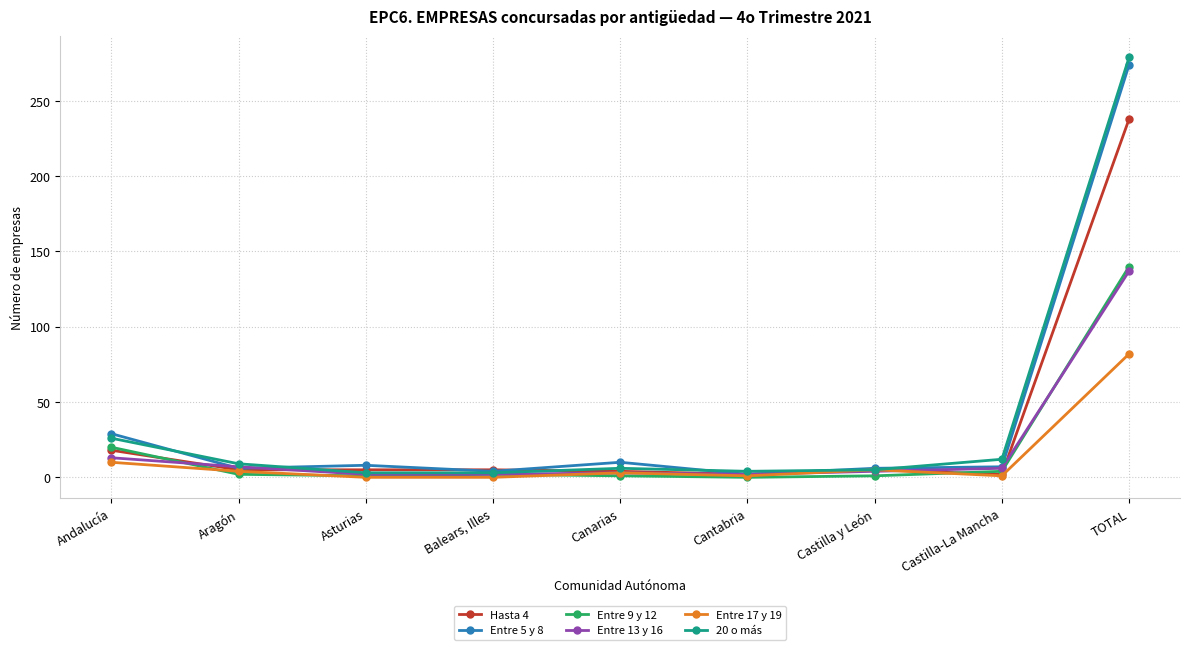

The Entre 5 y 8 series shows 274 at TOTAL. True or false?

True